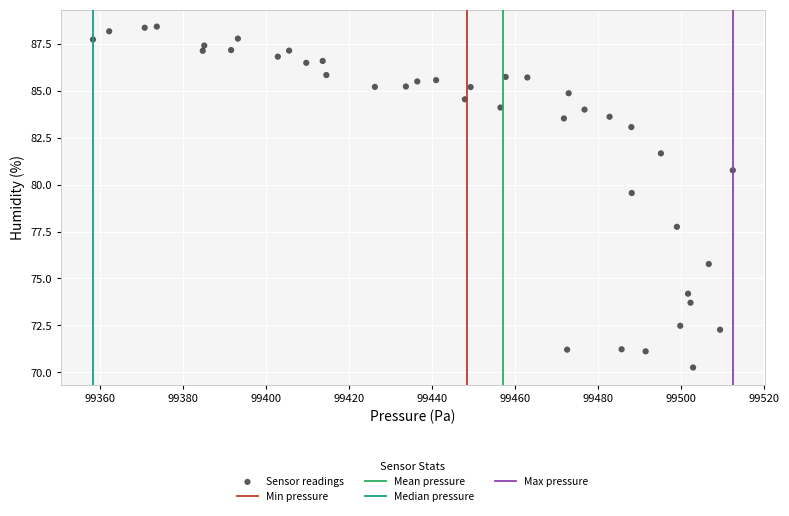

What is the range of X values (max minus min)?

154.1